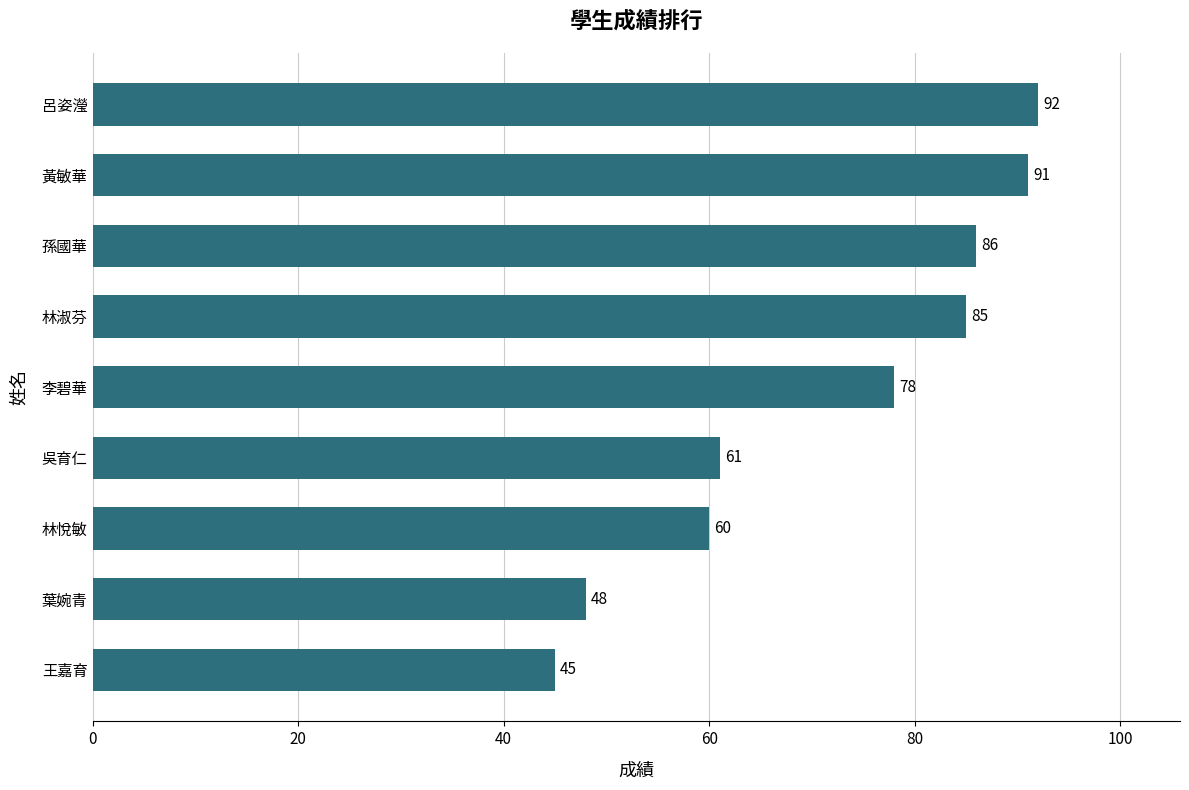

Reading bottom to top, transcribe all the data shown in this chart.

45	48	60	61	78	85	86	91	92